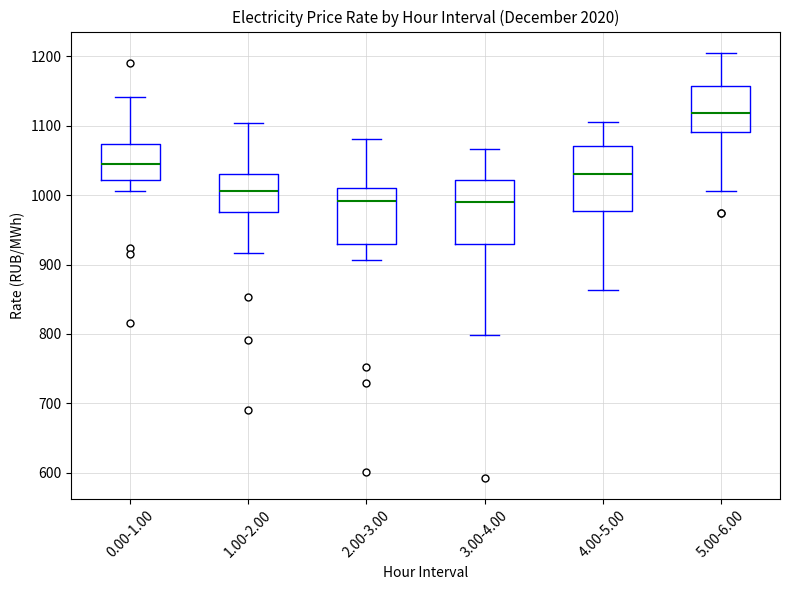

Reading left to right, read every box against the y-axis: the position of its median line, the range the box covers, and the ends of its whiskers. The values are not printed on the chart, so give them approximately, as read against the axis.

0.00-1.00: median 1040, box 1020 to 1070, whiskers 1010 to 1140
1.00-2.00: median 1010, box 980 to 1030, whiskers 920 to 1100
2.00-3.00: median 990, box 930 to 1010, whiskers 910 to 1080
3.00-4.00: median 990, box 930 to 1020, whiskers 800 to 1070
4.00-5.00: median 1030, box 980 to 1070, whiskers 860 to 1110
5.00-6.00: median 1120, box 1090 to 1160, whiskers 1010 to 1210